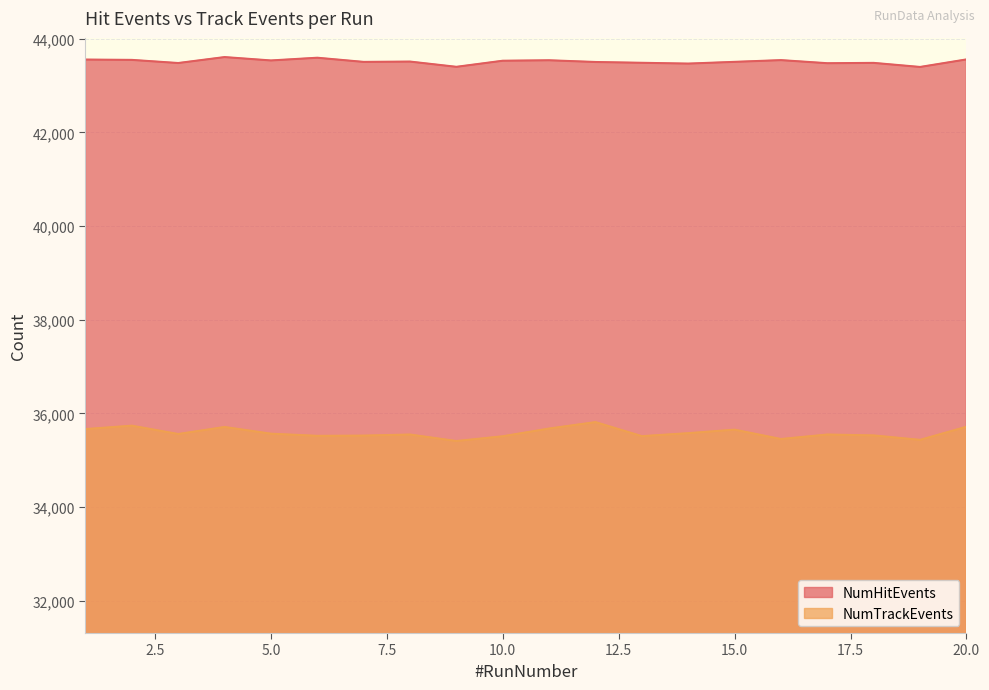

What is the difference between the second highest and minimum values in the NumTrackEvents series?

328